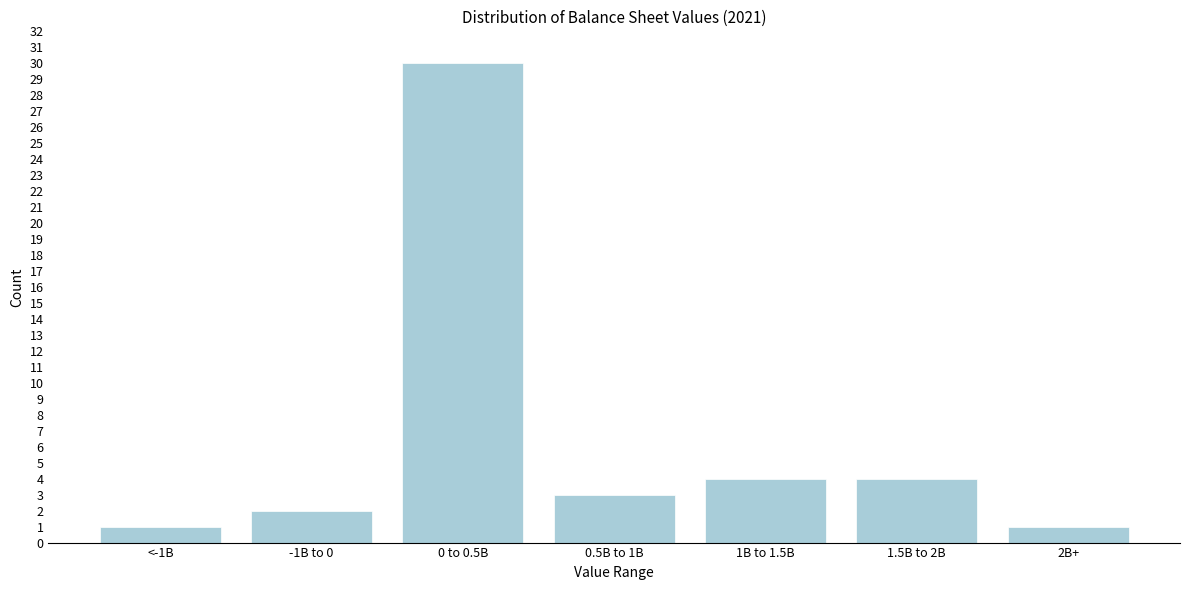

Reading left to right, list all the values displayed in this chart.

<-1B=1	-1B to 0=2	0 to 0.5B=30	0.5B to 1B=3	1B to 1.5B=4	1.5B to 2B=4	2B+=1